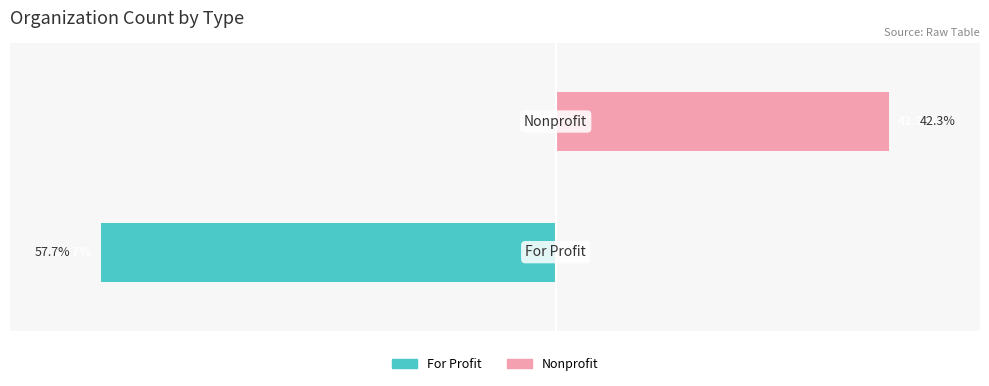

Is the value of Nonprofit at 0 greater than the value of For Profit at 0?

Yes